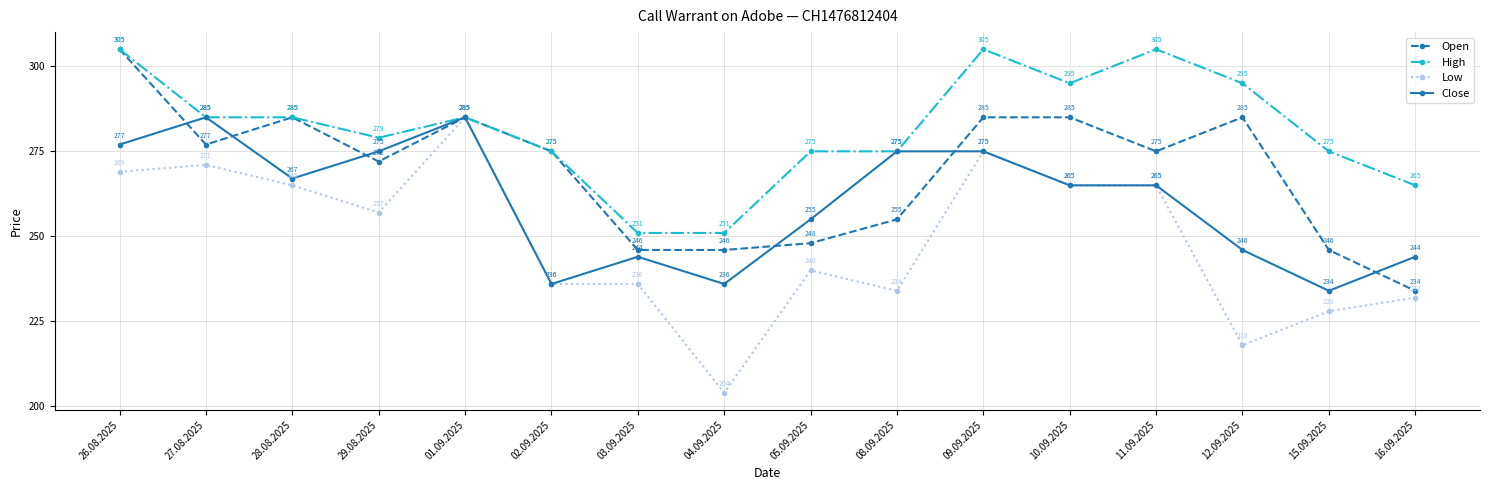

What is the difference between the second highest and minimum values in the Close series?

51